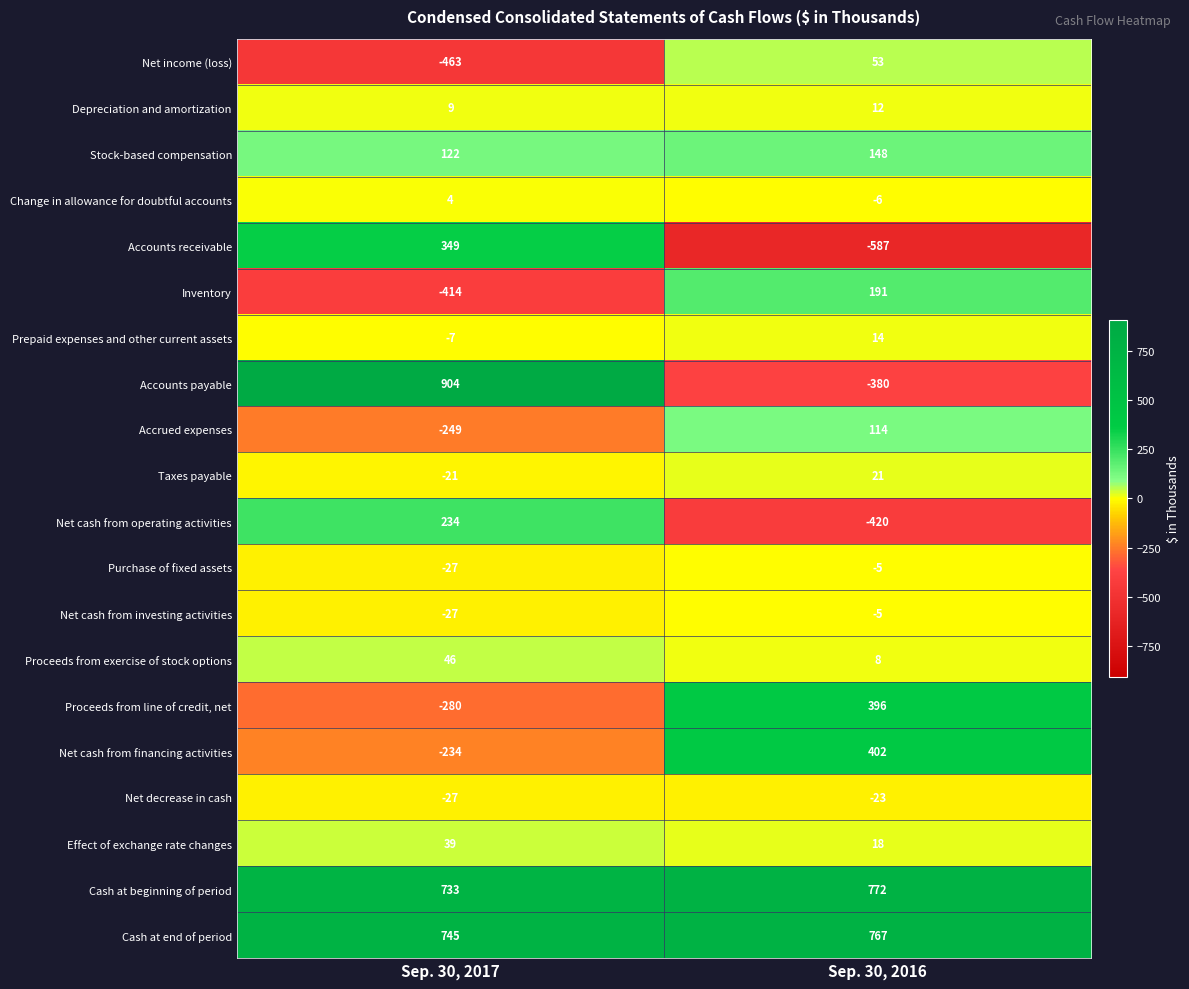

What is the sum of the Accrued expenses values at Sep. 30, 2016 and Sep. 30, 2017?

-135